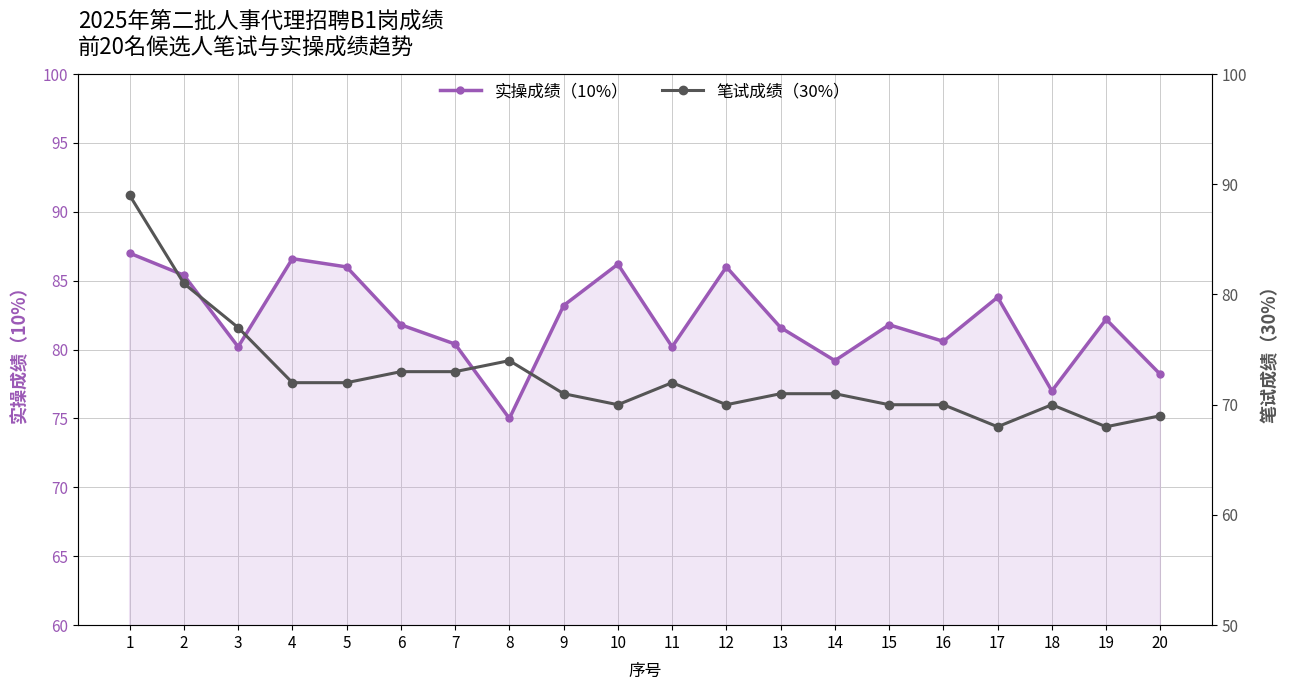

Reading left to right, transcribe all the data shown in this chart.

实操成绩（10%）: 87.0	85.4	80.2	86.6	86.0	81.8	80.4	75.0	83.2	86.2	80.2	86.0	81.6	79.2	81.8	80.6	83.8	77.0	82.2	78.2
笔试成绩（30%）: 89.0	81.0	77.0	72.0	72.0	73.0	73.0	74.0	71.0	70.0	72.0	70.0	71.0	71.0	70.0	70.0	68.0	70.0	68.0	69.0